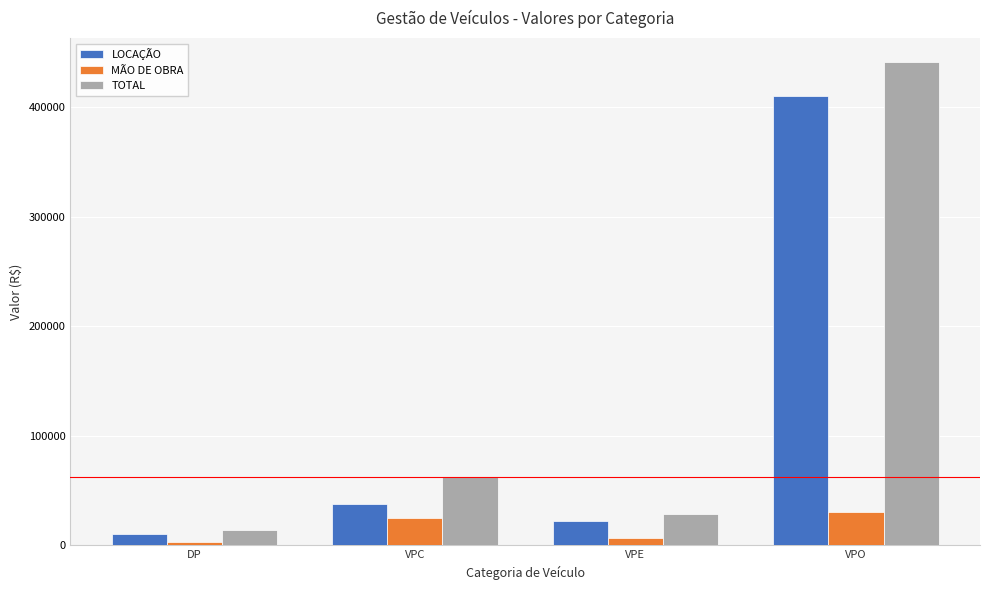

True or false: LOCAÇÃO has a value of 37418.4 at VPC.

True